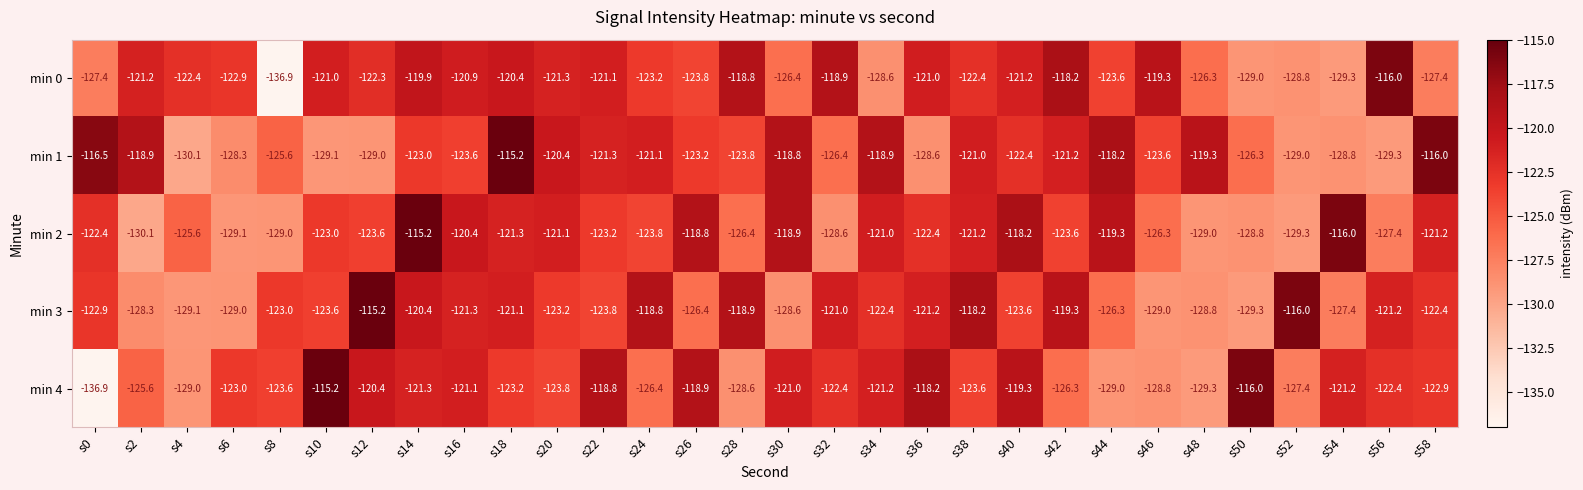

The value of min 0 at s46 is -31.8. True or false?

False